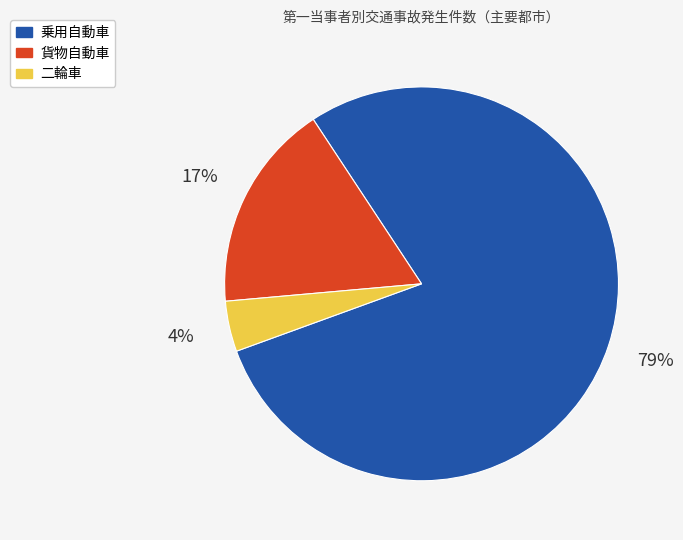

True or false: 二輪車 accounts for 4% of the total.

True